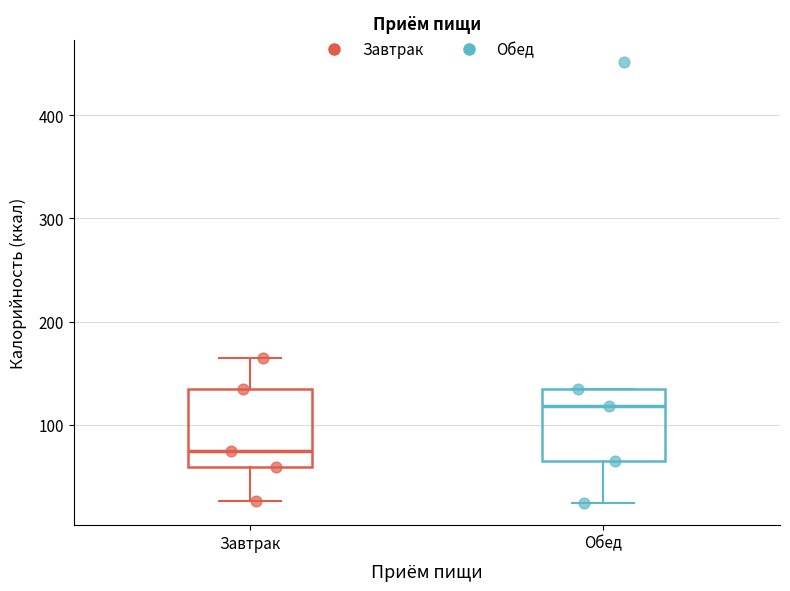

Which box's median line is the highest?

Обед